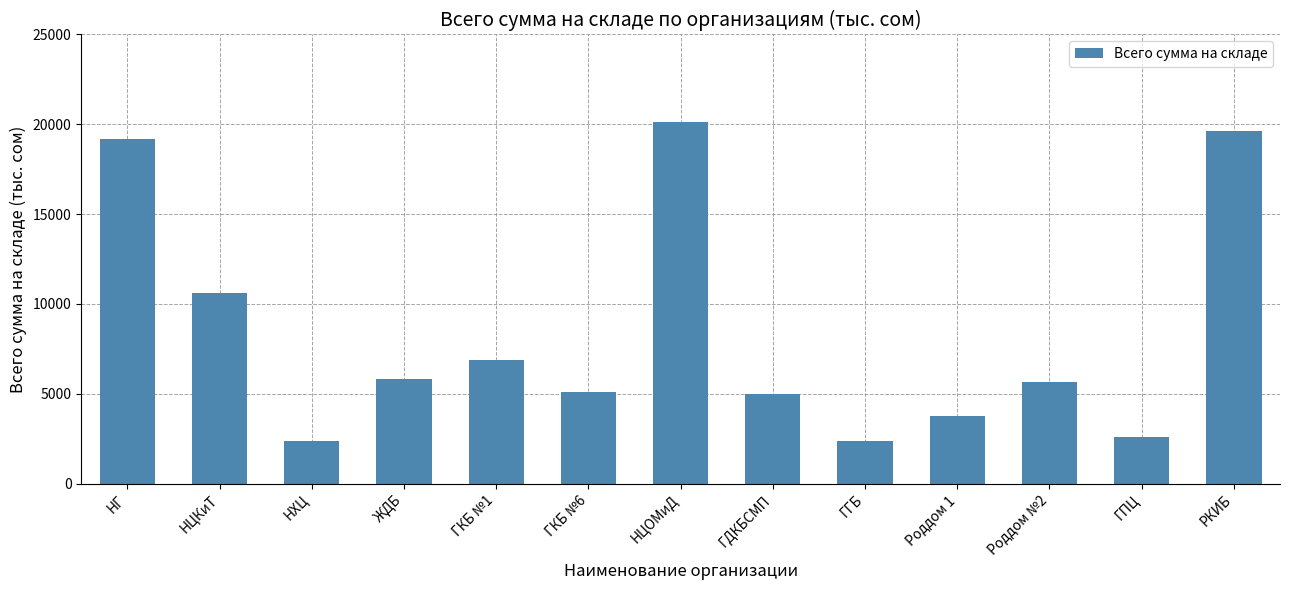

What is the sum of all values?

109159.3